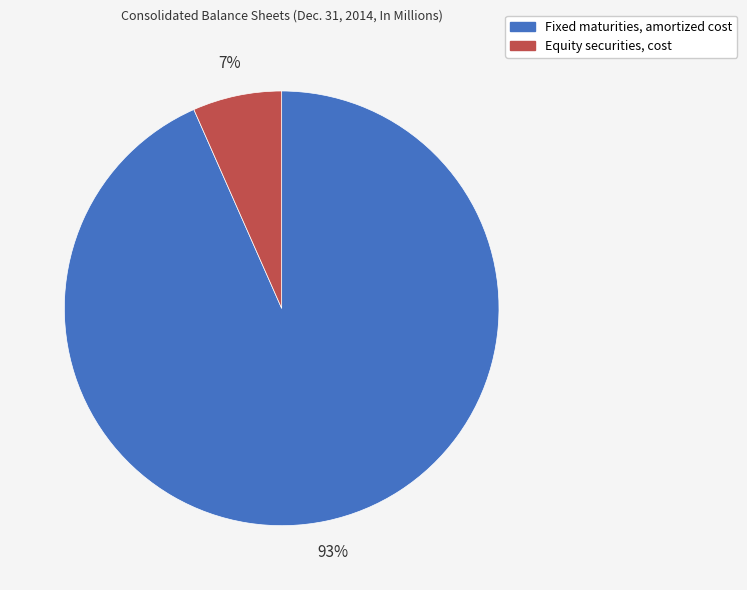

Combined, do Fixed maturities, amortized cost and Equity securities, cost account for over 50%?

Yes